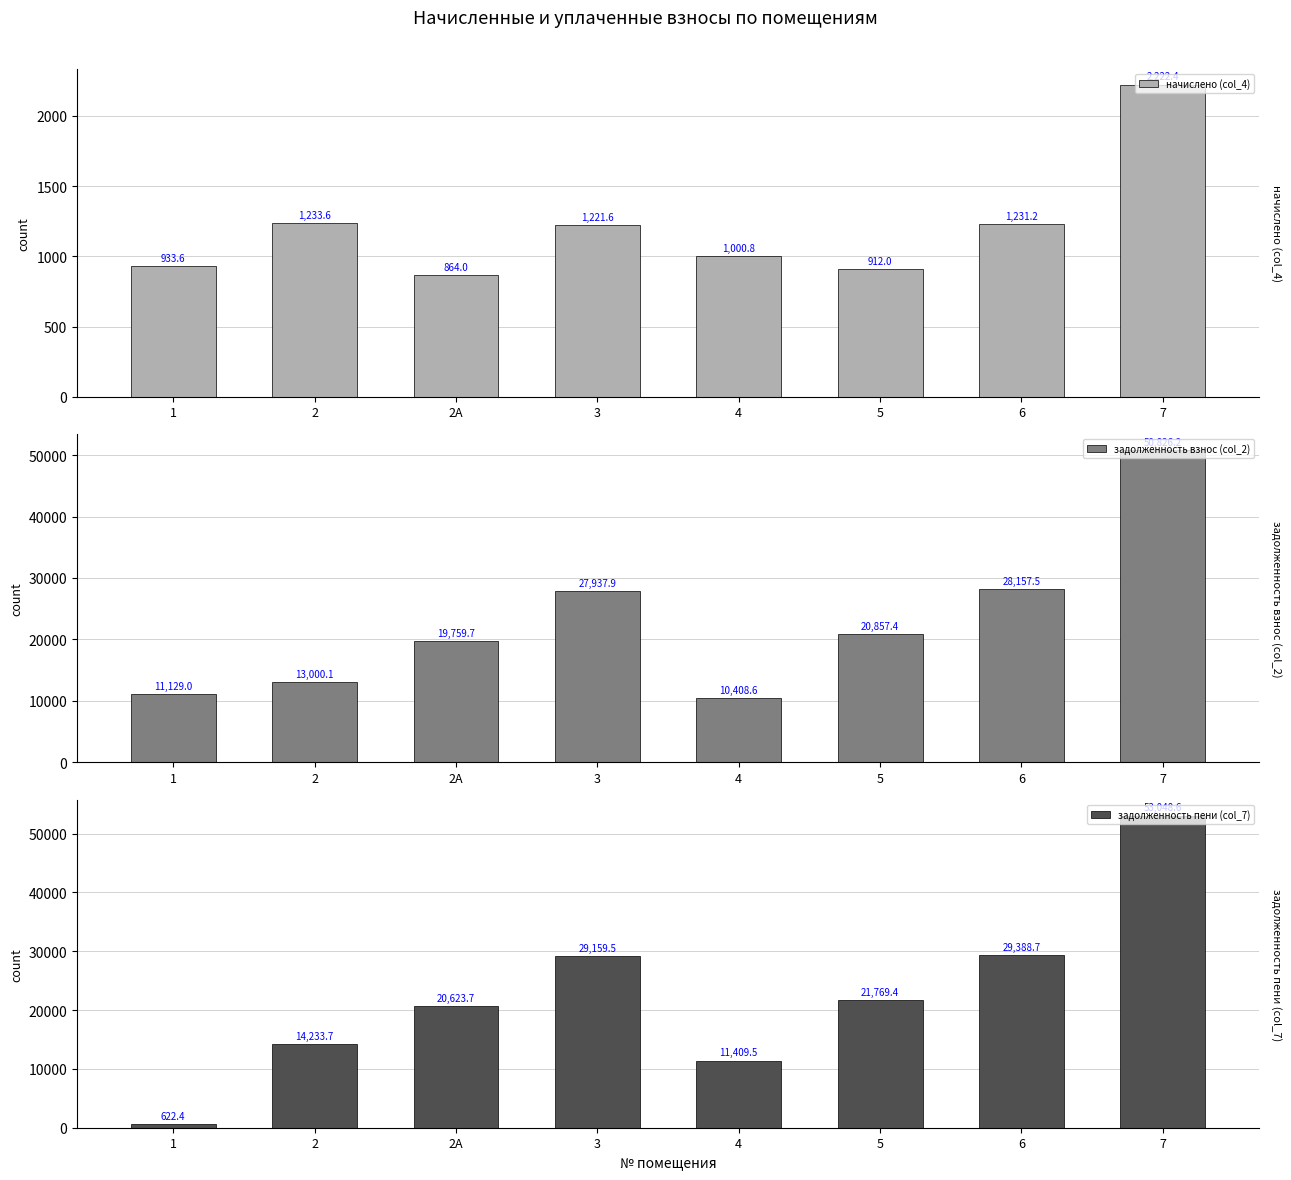

How many series are shown in this chart?

3